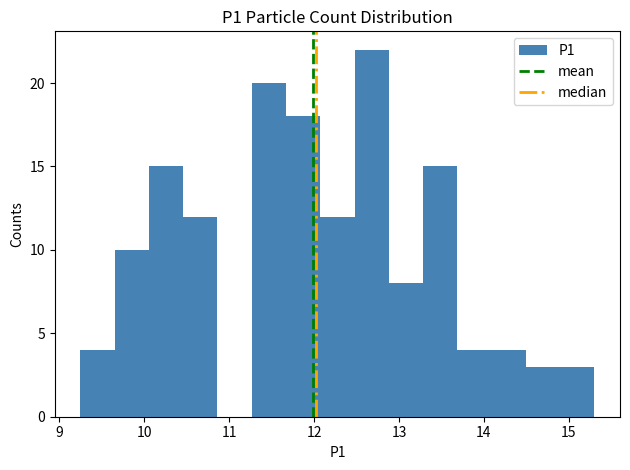

Which range on the x-axis has the tallest bar?

12.5 to 12.9